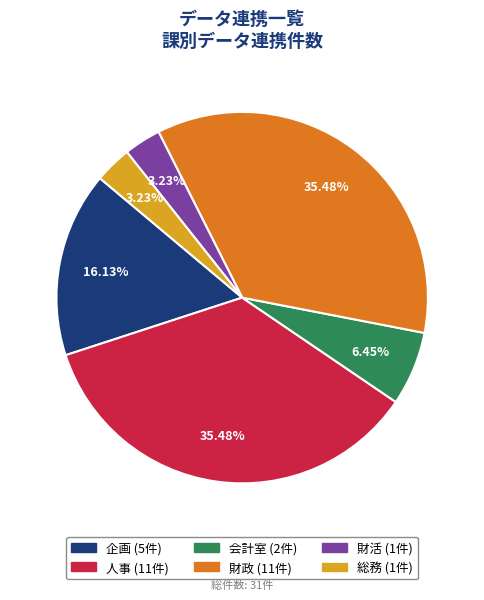

Is there a majority slice in this chart?

No